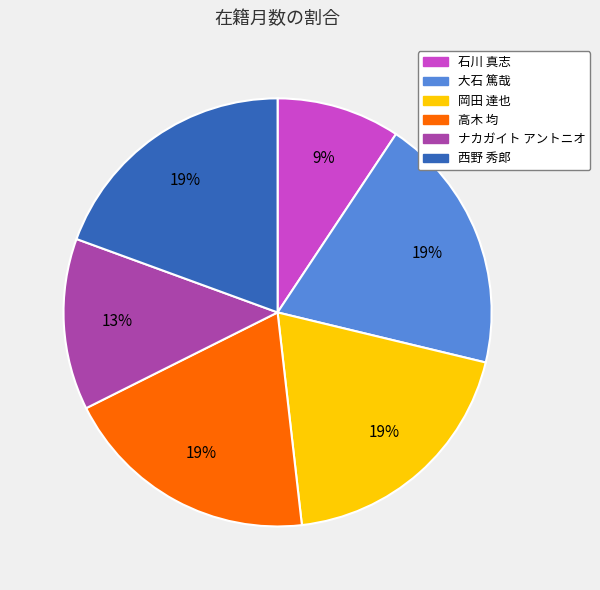

What is the ratio of the value at 大石 篤哉 to the value at 西野 秀郎?

1.0